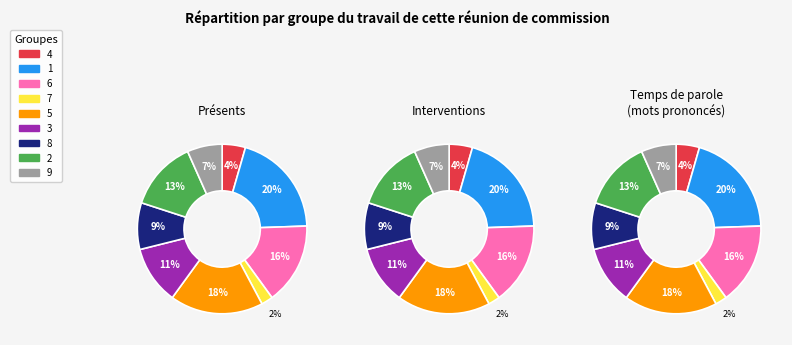

How many segments does this pie chart have?

9